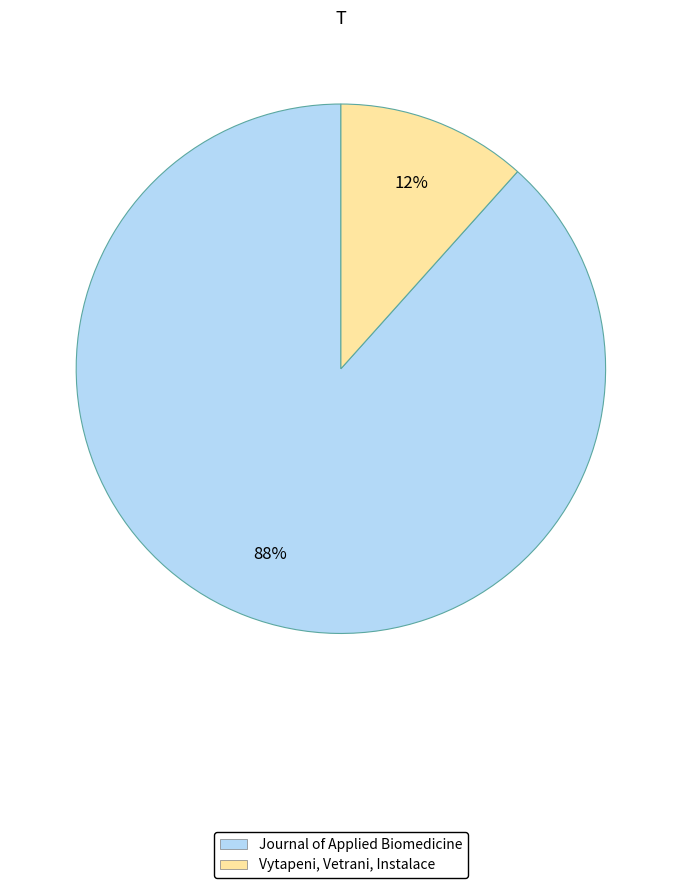

Which slice represents more than half of the pie?

Journal of Applied Biomedicine